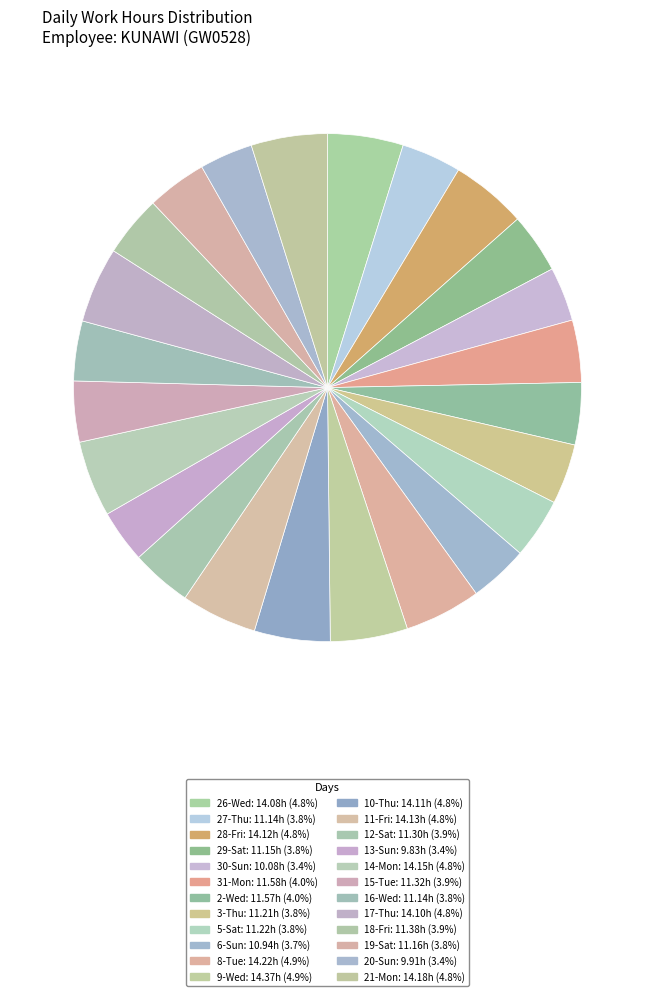

Is there a majority slice in this chart?

No